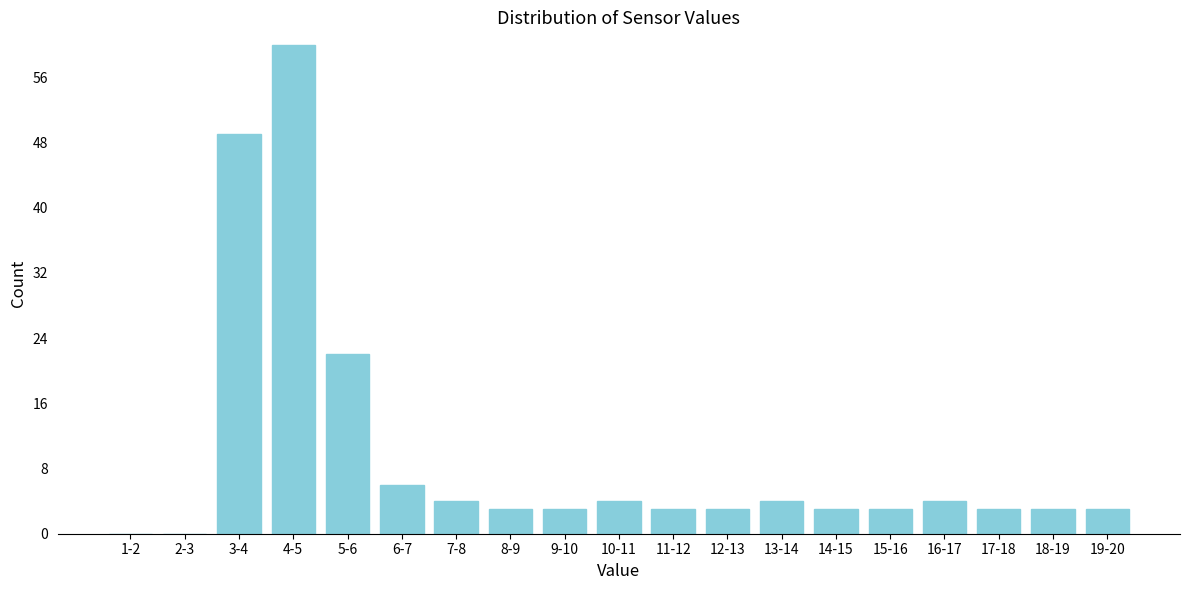

Reading left to right, extract all data points from this chart.

1-2=0	2-3=0	3-4=49	4-5=60	5-6=22	6-7=6	7-8=4	8-9=3	9-10=3	10-11=4	11-12=3	12-13=3	13-14=4	14-15=3	15-16=3	16-17=4	17-18=3	18-19=3	19-20=3